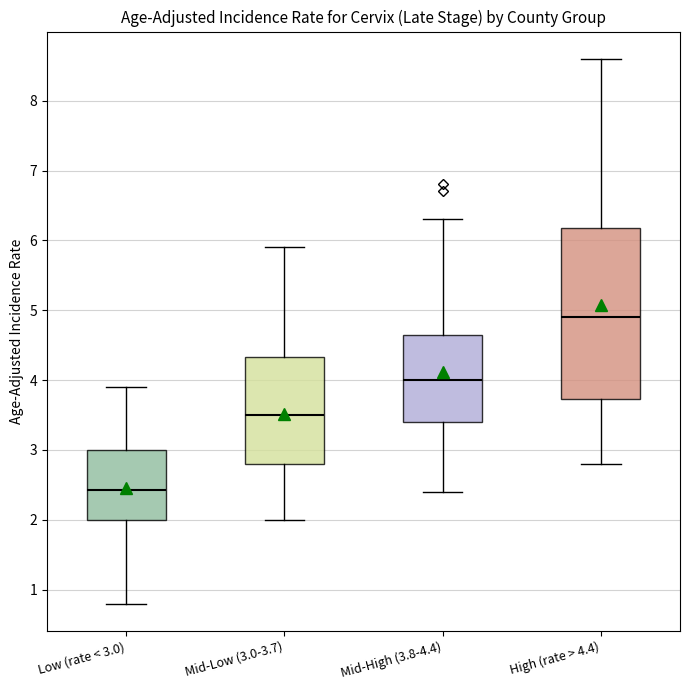

Comparing the boxes themselves (not the whiskers), which one is the tallest?

High (rate > 4.4)